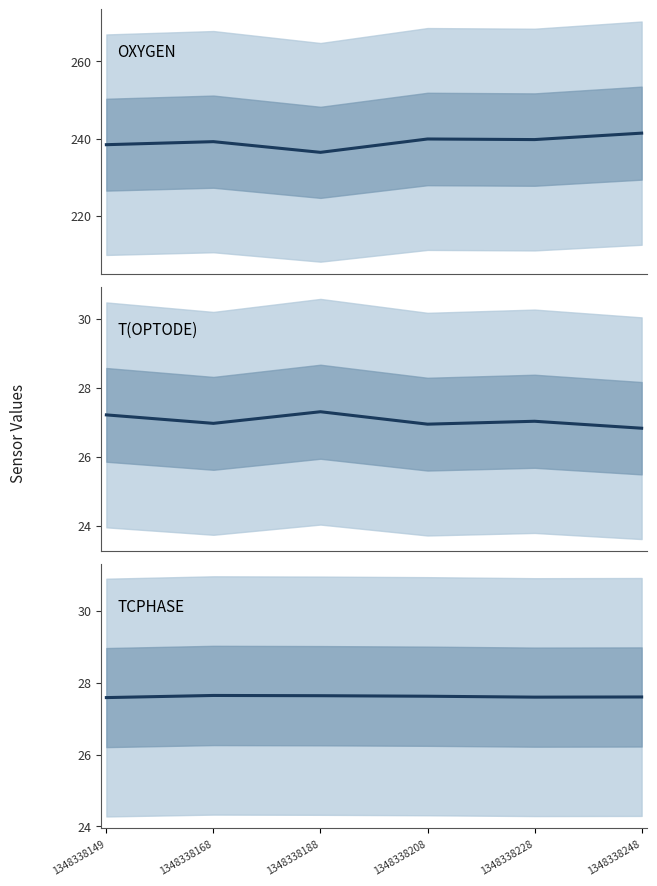

True or false: T(OPTODE) and OXYGEN cross at least once.

False